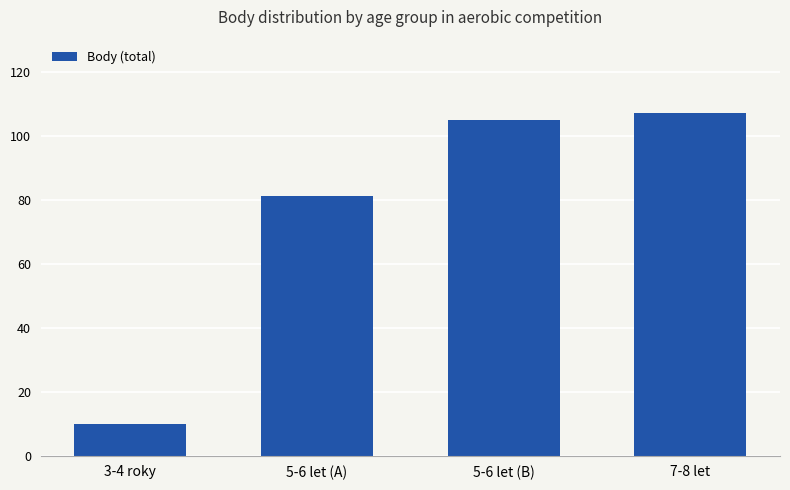

What is the label of the 2nd bar from the left?

5-6 let (A)